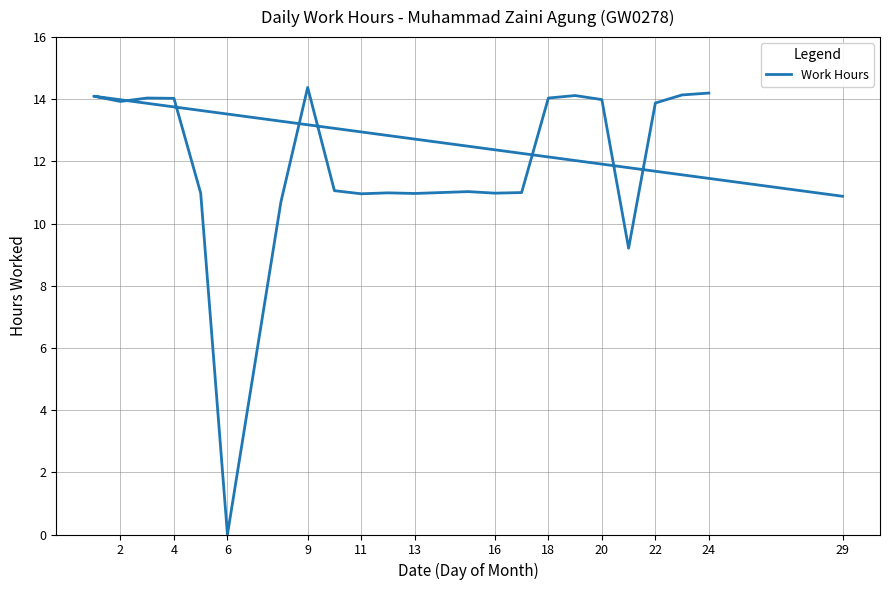

The chart shows a value of 11.0 at 11. True or false?

True